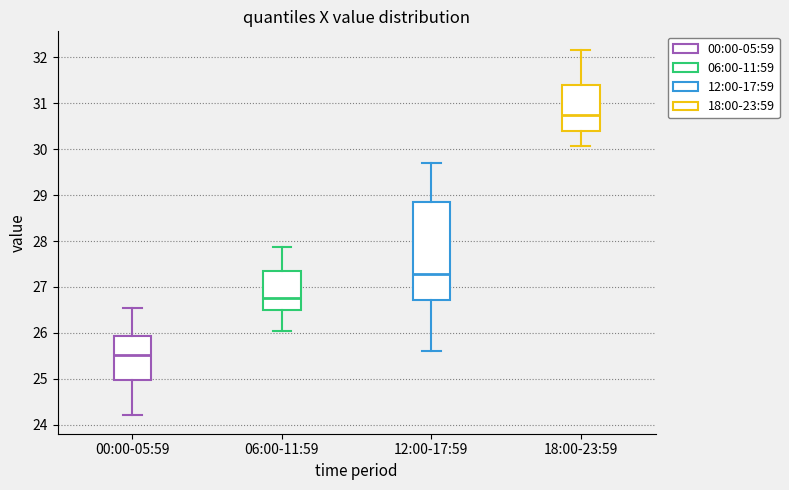

Which box has the highest median line?

18:00-23:59